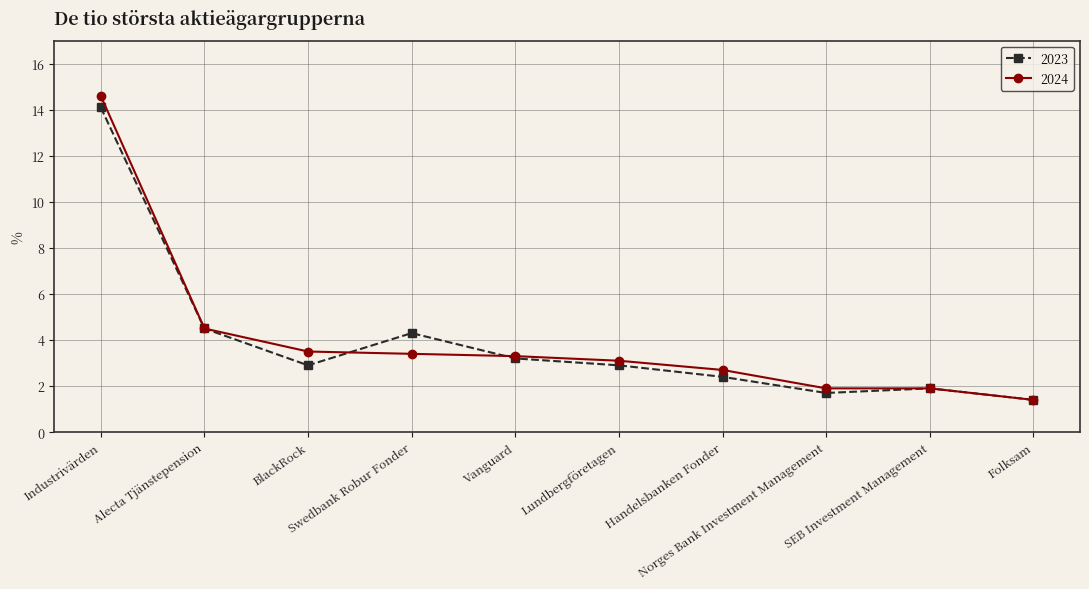

What is the label of the 3rd point from the right?

Norges Bank Investment Management